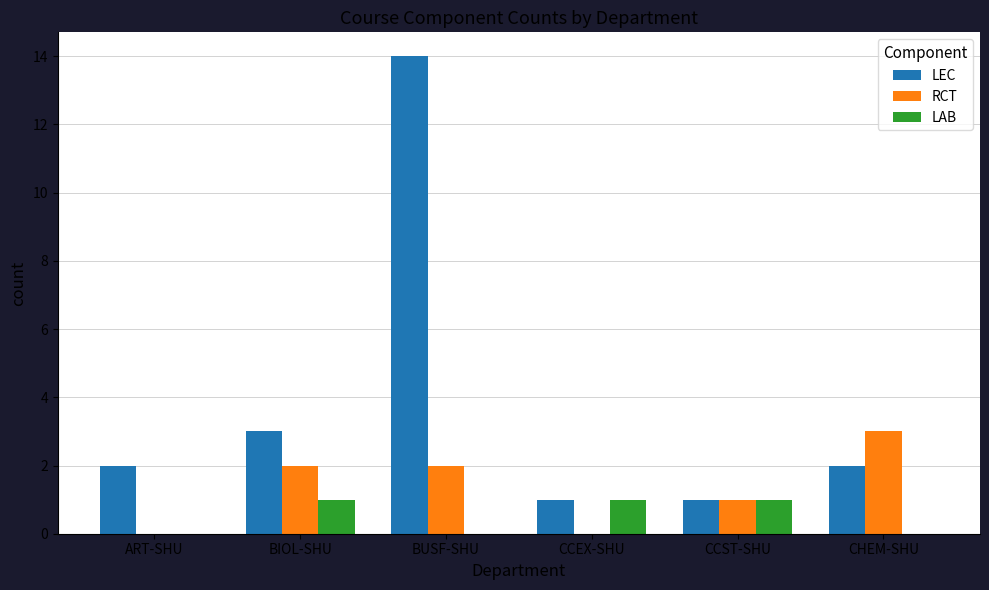

At which label does RCT reach its peak?

CHEM-SHU